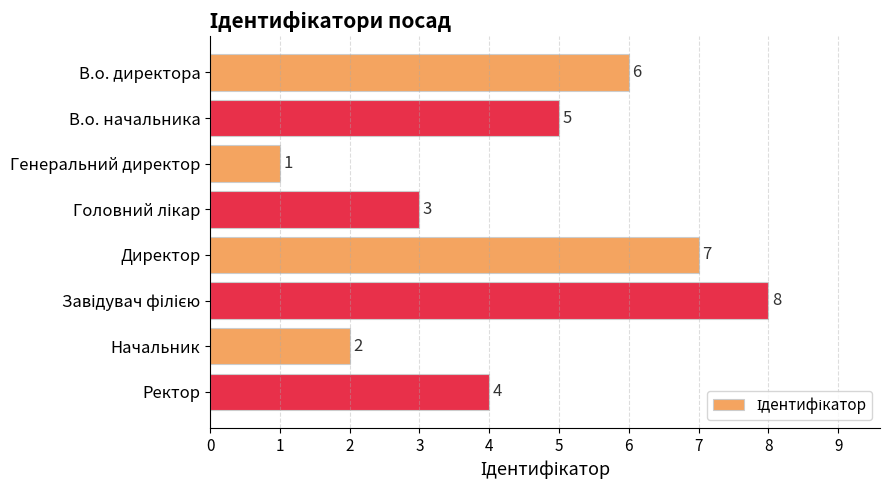

What is the sum of all values?

36